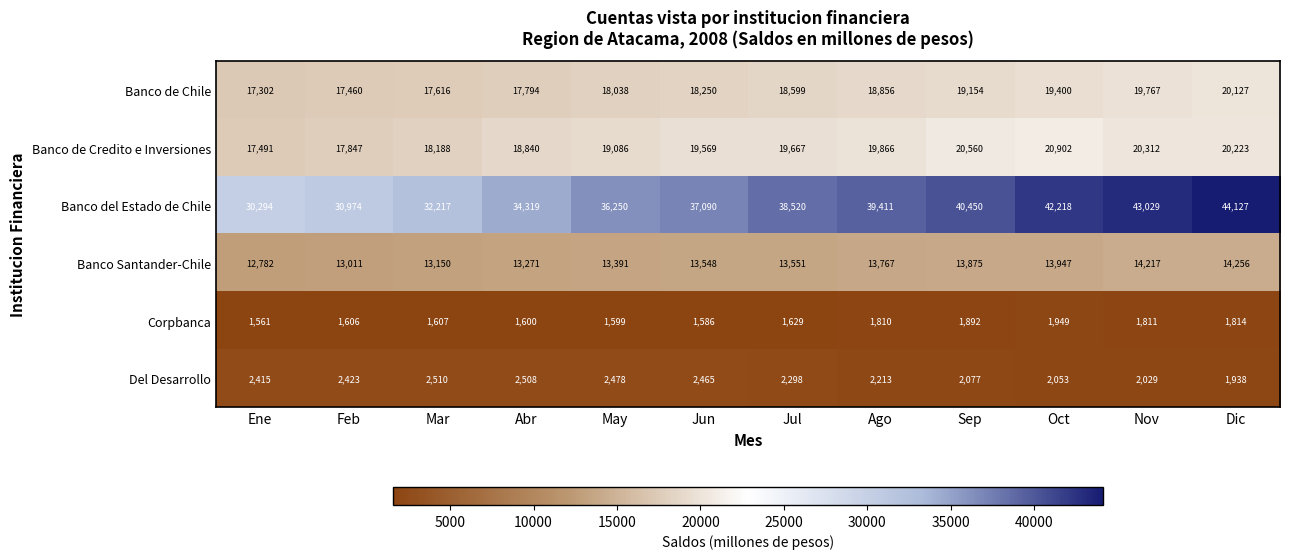

How many series are shown in this chart?

6